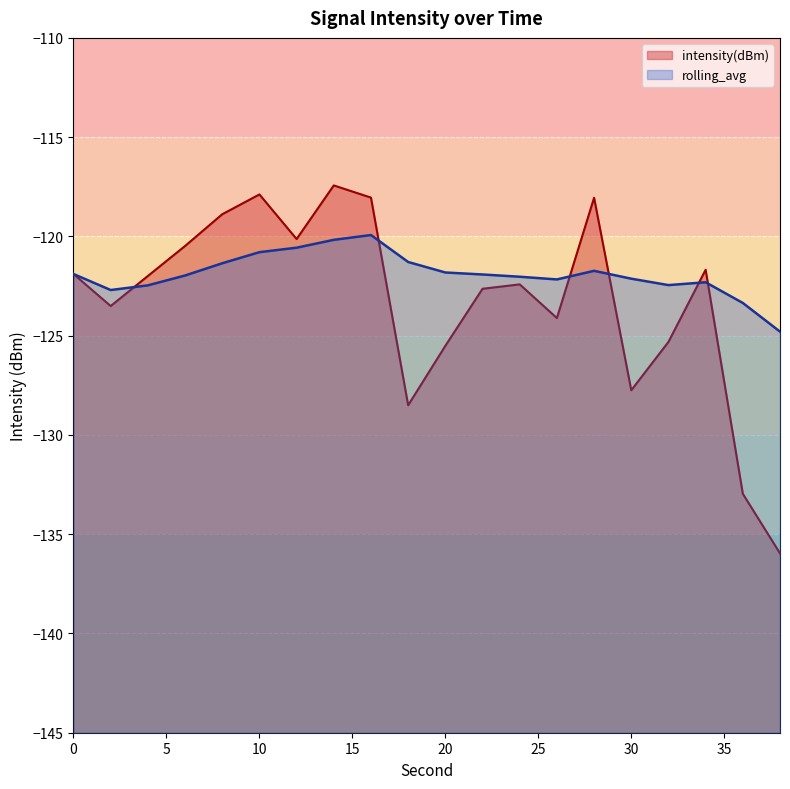

Reading left to right, list all the values displayed in this chart.

intensity(dBm): 0=-121.9	2=-123.5	4=-122.0	6=-120.5	8=-118.9	10=-117.9	12=-120.1	14=-117.4	16=-118.0	18=-128.5	20=-125.5	22=-122.6	24=-122.4	26=-124.1	28=-118.1	30=-127.7	32=-125.3	34=-121.7	36=-133.0	38=-136.0
rolling_avg: 0=-121.9	2=-122.7	4=-122.5	6=-122.0	8=-121.4	10=-120.8	12=-120.6	14=-120.2	16=-119.9	18=-121.3	20=-121.8	22=-121.9	24=-122.0	26=-122.2	28=-121.7	30=-122.1	32=-122.5	34=-122.3	36=-123.4	38=-124.8